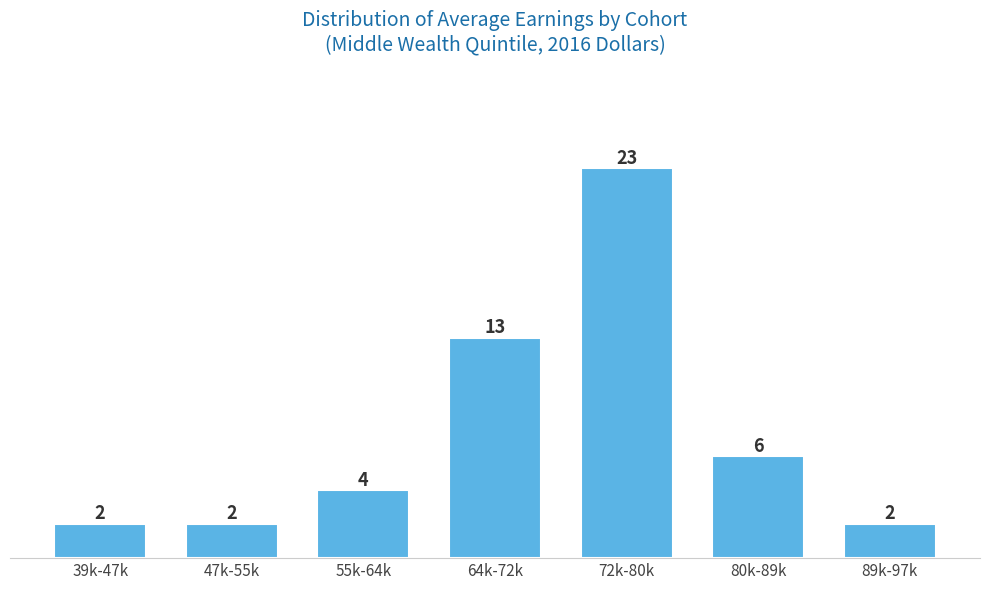

Reading left to right, extract all data points from this chart.

2	2	4	13	23	6	2